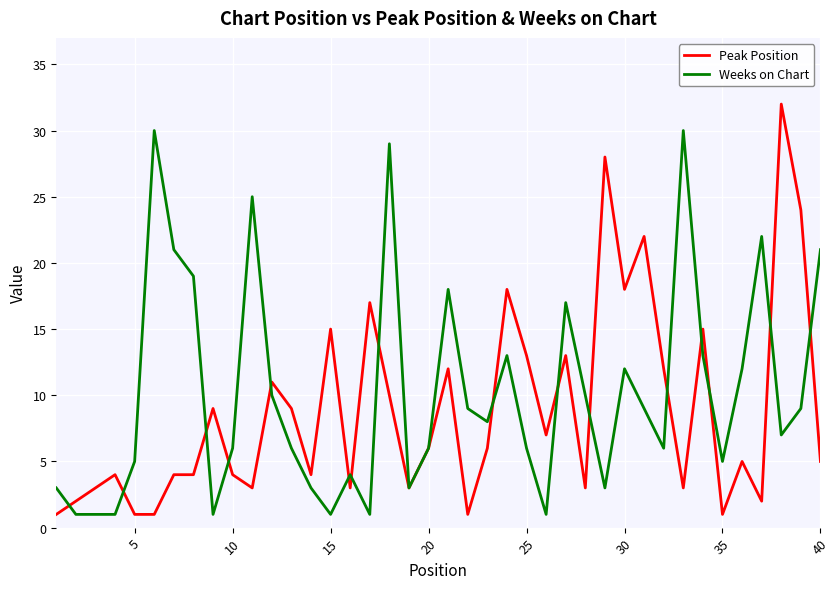

What is the average value of the Weeks on Chart series?

10